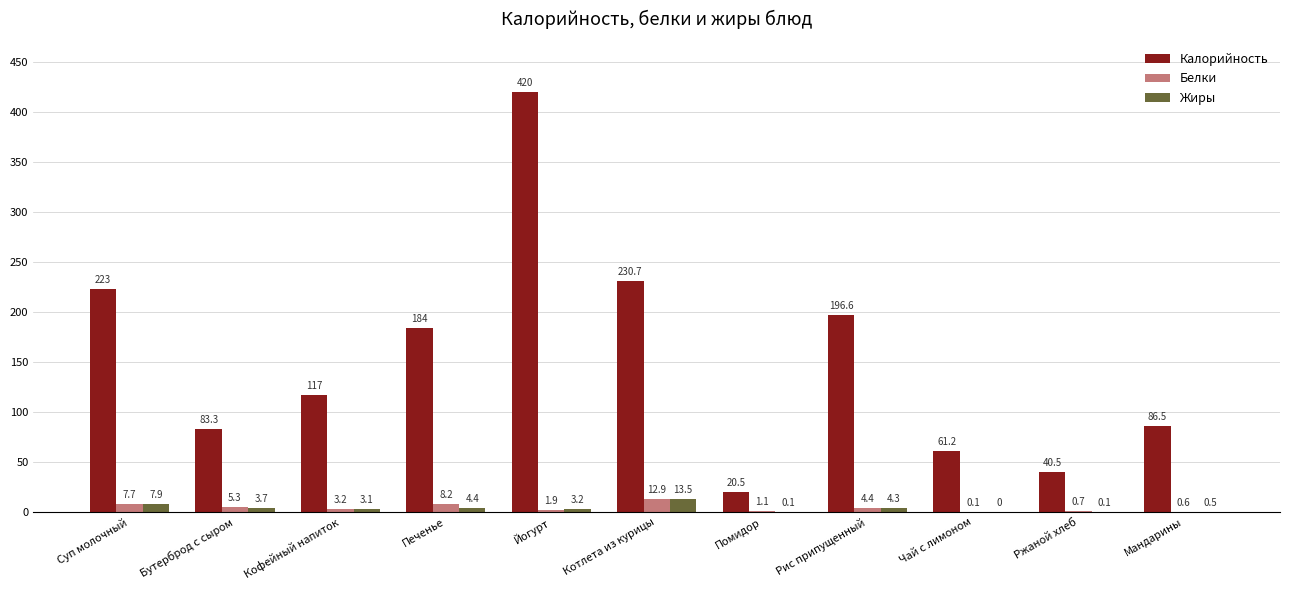

Where does the Калорийность series first go above 117?

Суп молочный